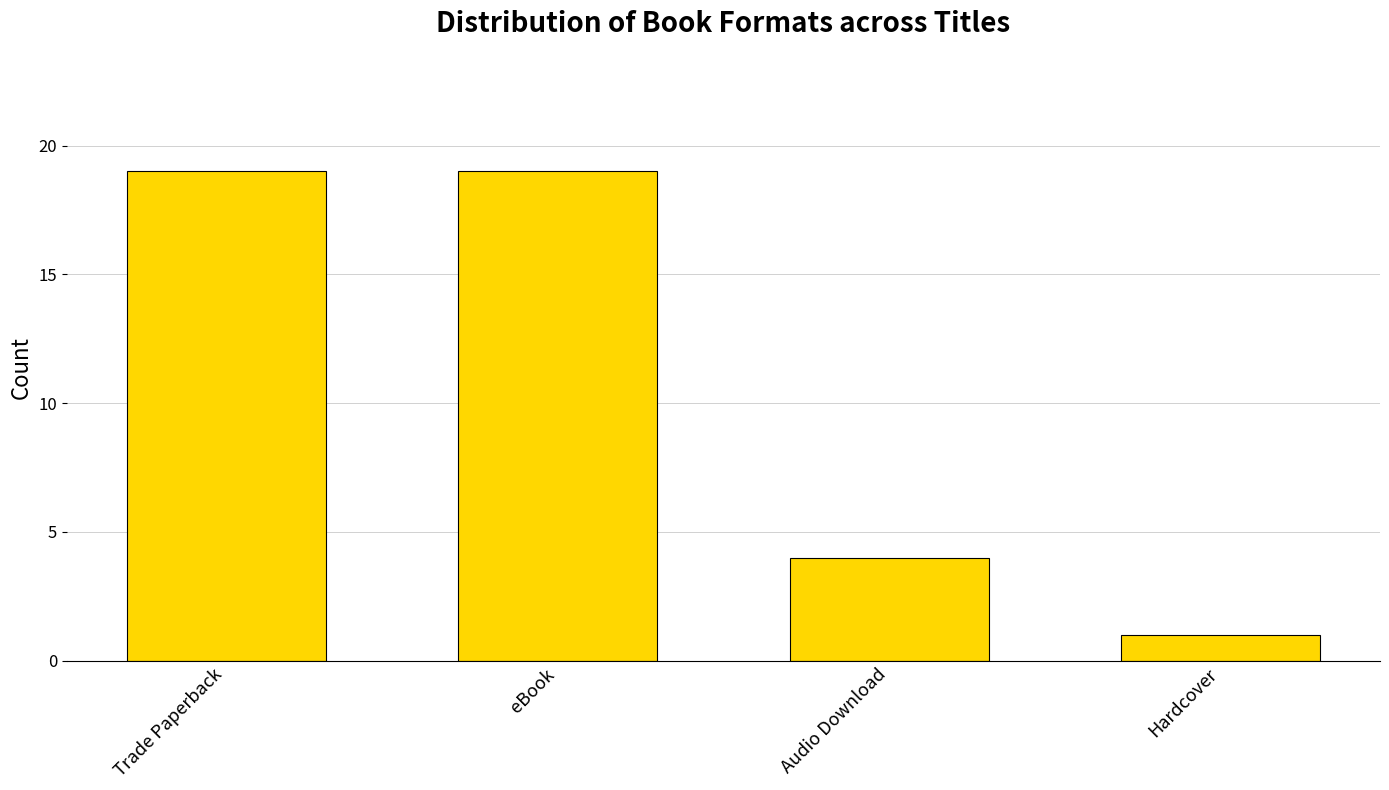

Is it true that the value at Hardcover is 1?

True